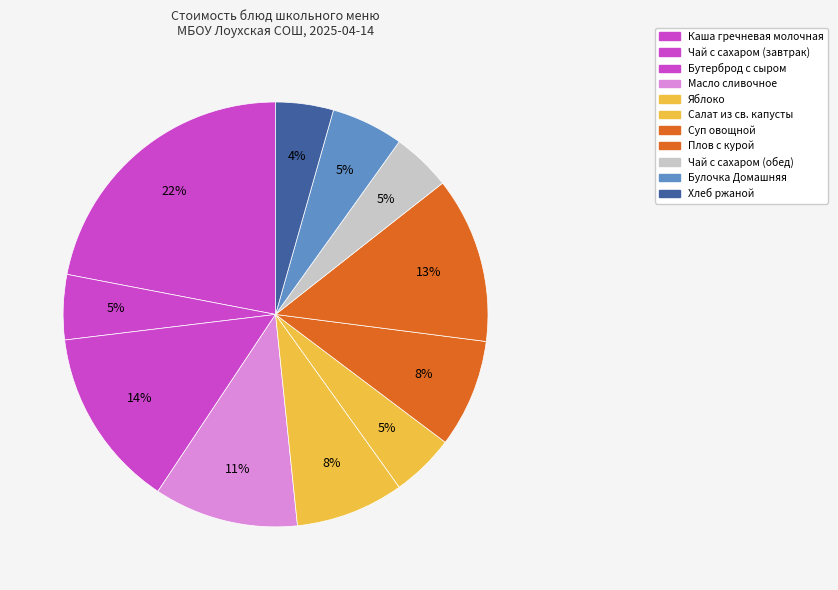

Between Салат из св. капусты and Каша гречневая молочная, which is larger?

Каша гречневая молочная